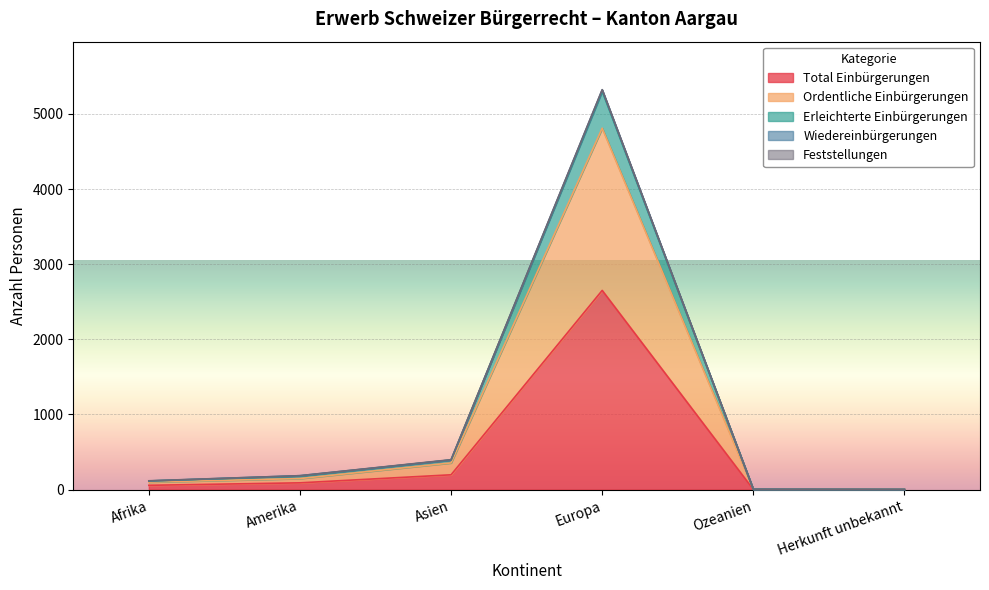

At which label does Ordentliche Einbürgerungen reach its minimum?

Ozeanien